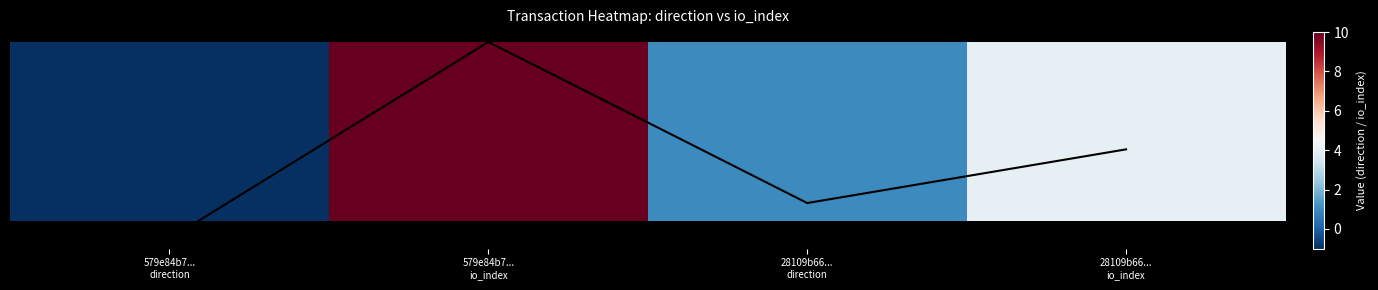

At which label is the value closest to 0?

579e84b7...
direction